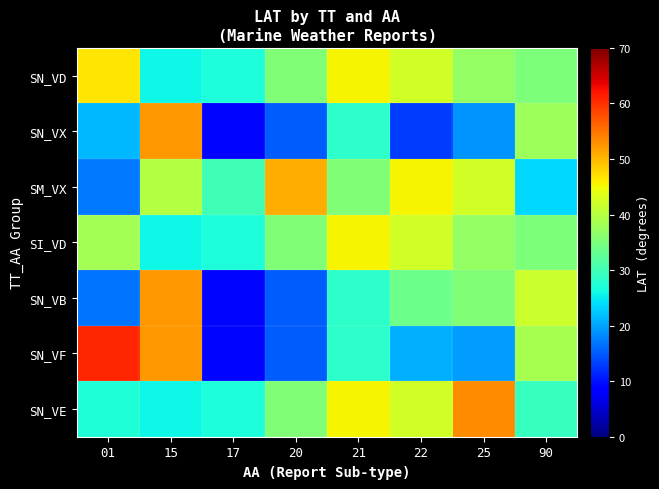

What is the total value across all series at 22?

240.1